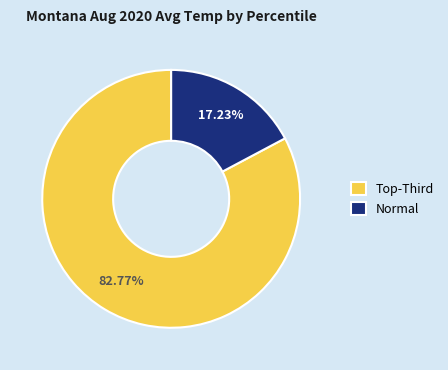

How many segments does this pie chart have?

2